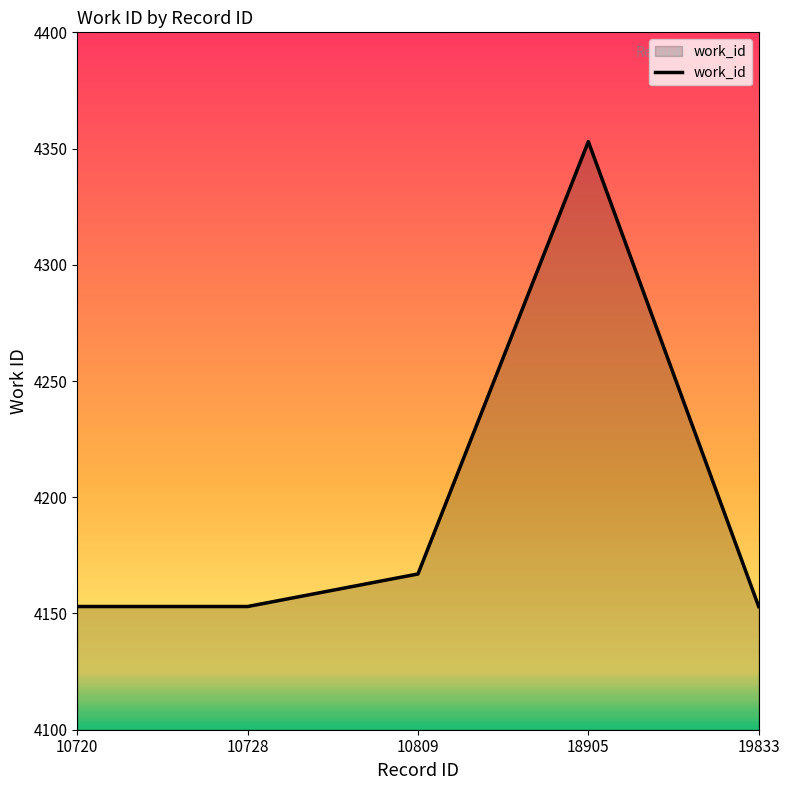

Reading left to right, transcribe all the data shown in this chart.

10720=4153	10728=4153	10809=4167	18905=4353	19833=4153